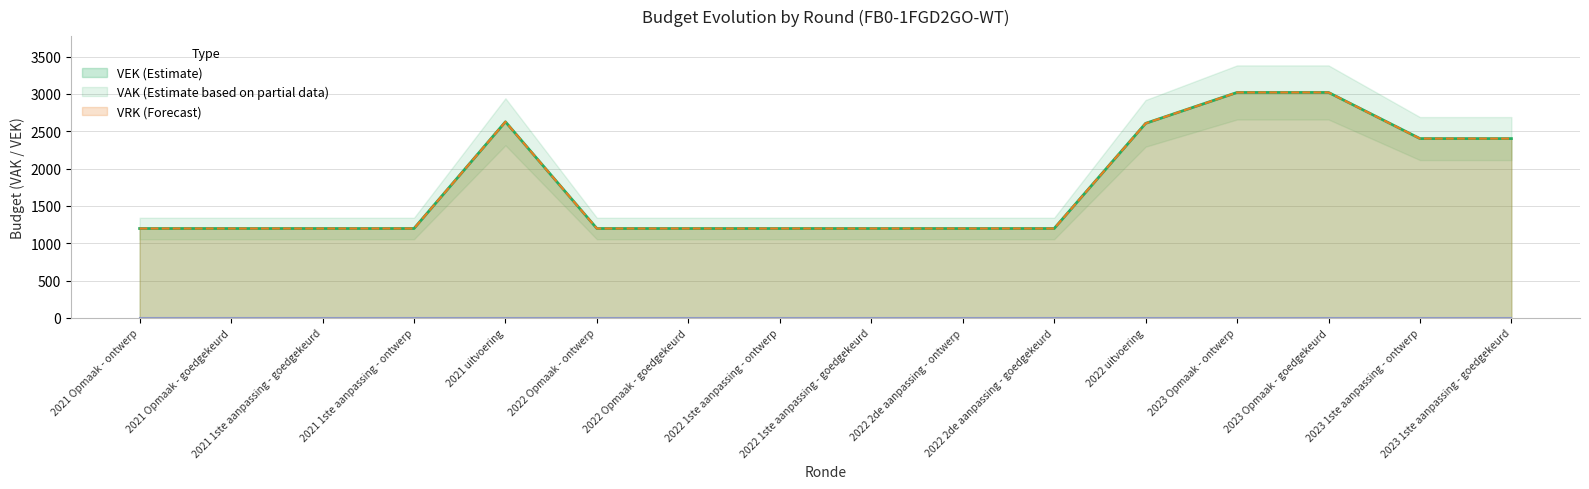

Where is VAK nearest to the value 2108?

2023 1ste aanpassing - ontwerp